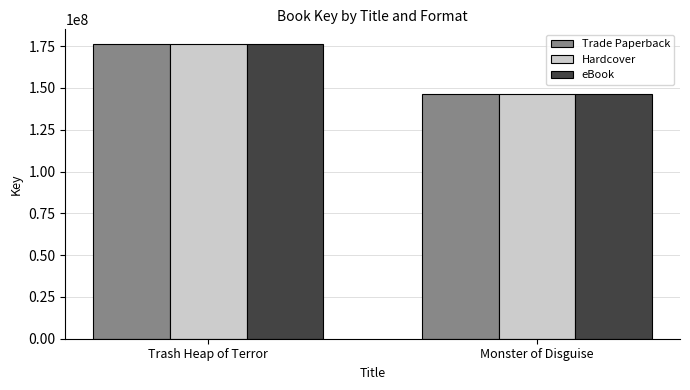

Rank the categories by Hardcover value from highest to lowest.

Trash Heap of Terror, Monster of Disguise